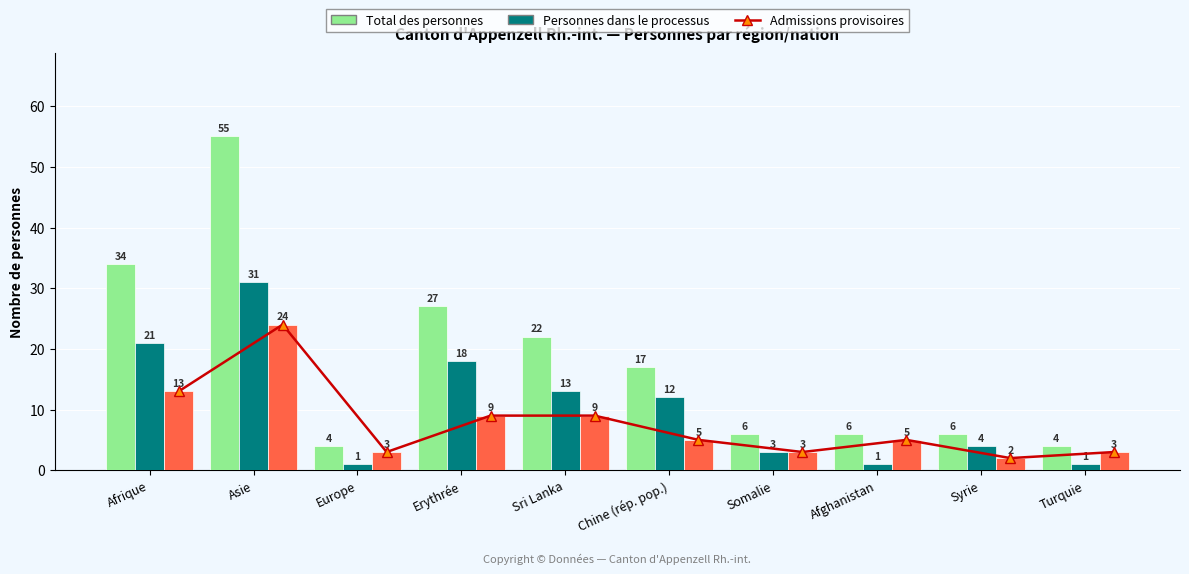

Does the chart contain any negative values?

No